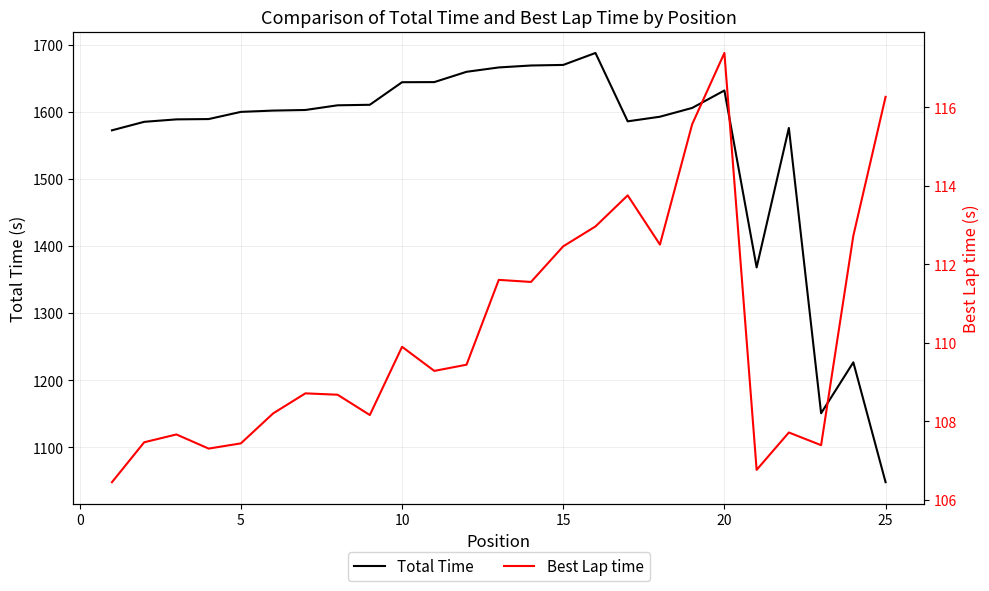

What is the highest value of the Total Time series?

1688.0